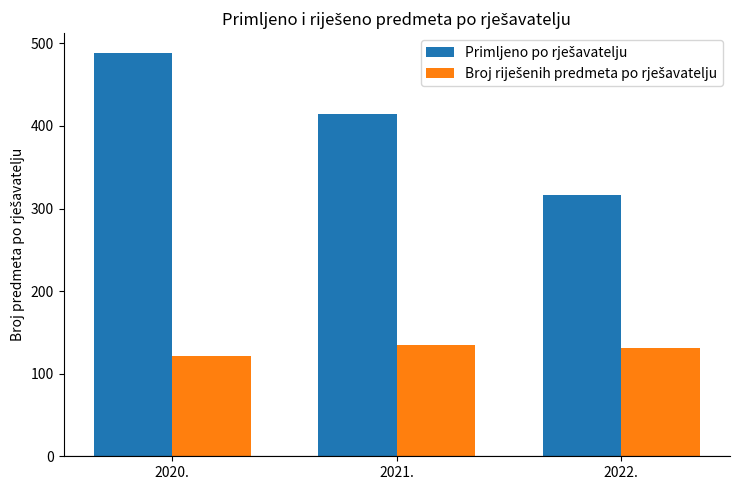

What is the minimum value shown in the chart?

122